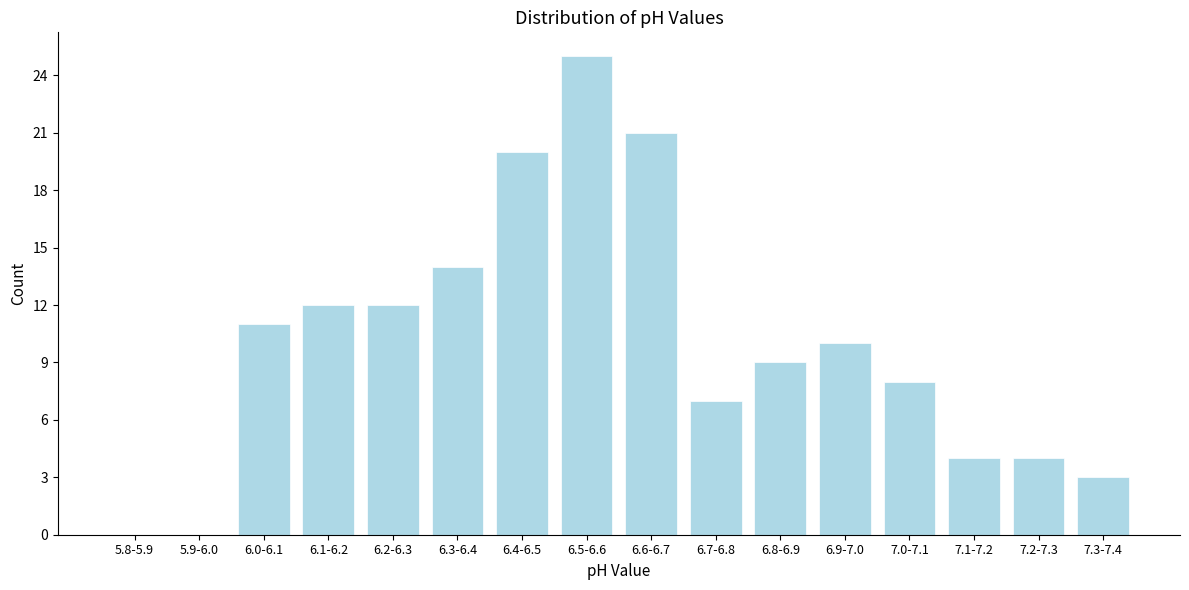

Reading left to right, list all the values displayed in this chart.

5.8-5.9=0	5.9-6.0=0	6.0-6.1=11	6.1-6.2=12	6.2-6.3=12	6.3-6.4=14	6.4-6.5=20	6.5-6.6=25	6.6-6.7=21	6.7-6.8=7	6.8-6.9=9	6.9-7.0=10	7.0-7.1=8	7.1-7.2=4	7.2-7.3=4	7.3-7.4=3